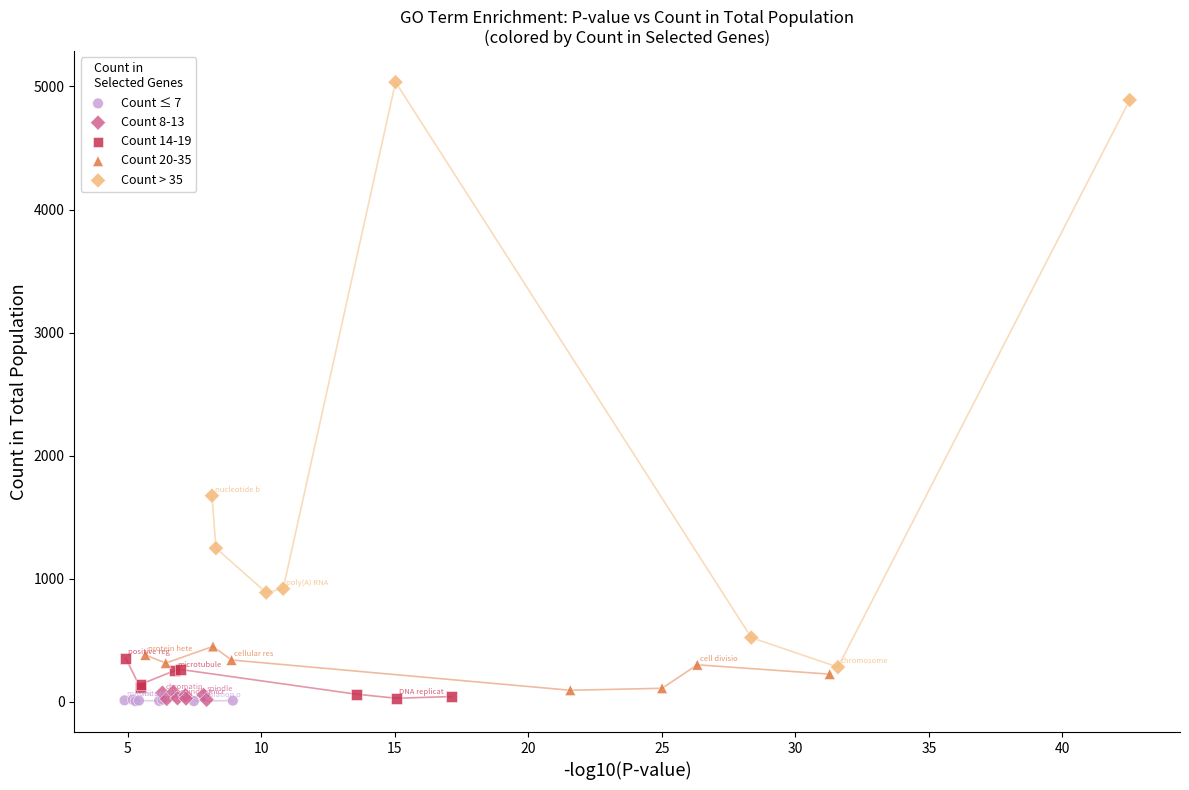

Which series has the widest spread of Y values?

Count > 35